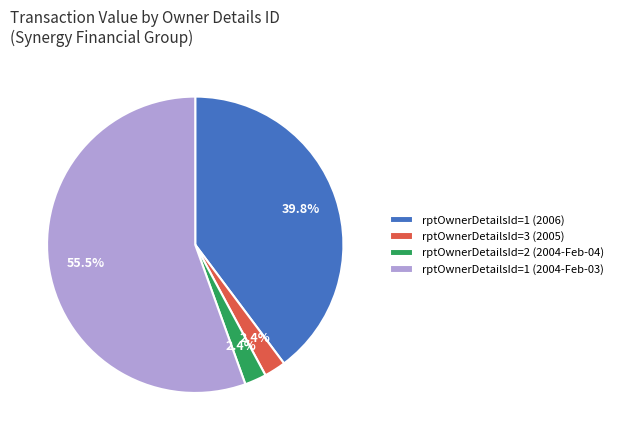

Which slice is the largest?

rptOwnerDetailsId=1 (2004-Feb-03)